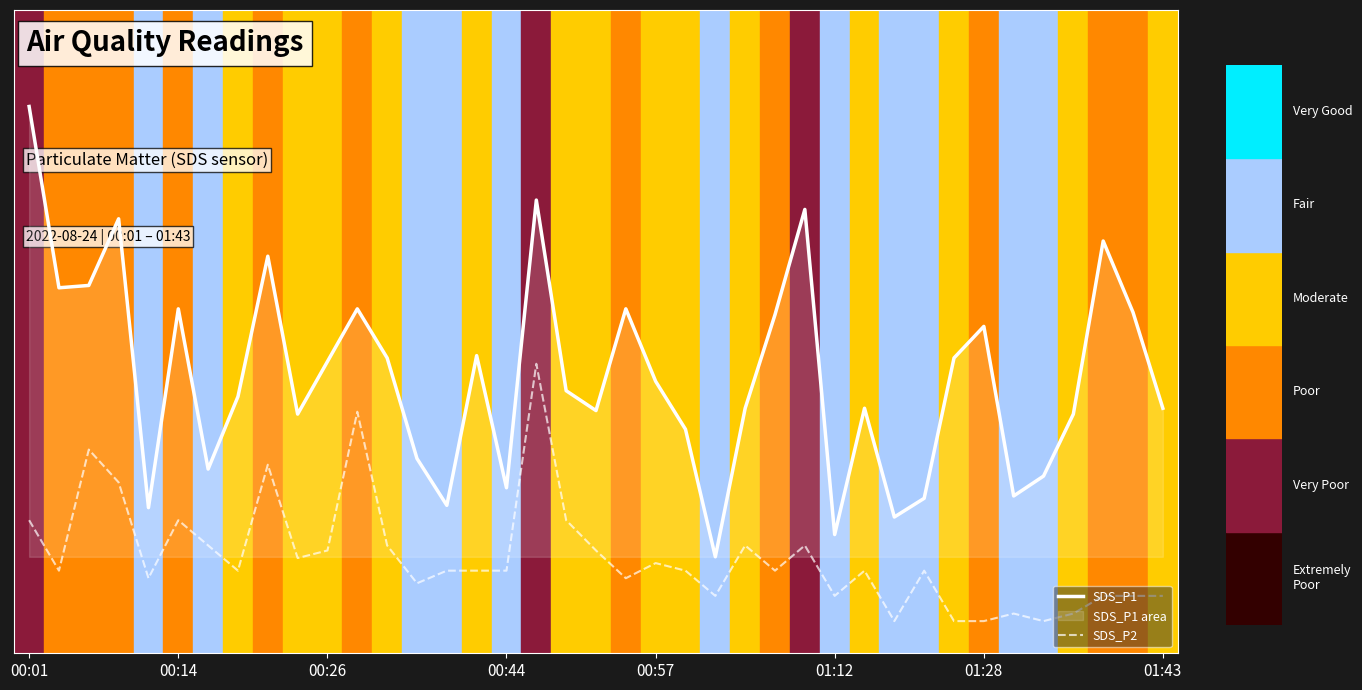

Which series has the largest total across all categories?

SDS_P1